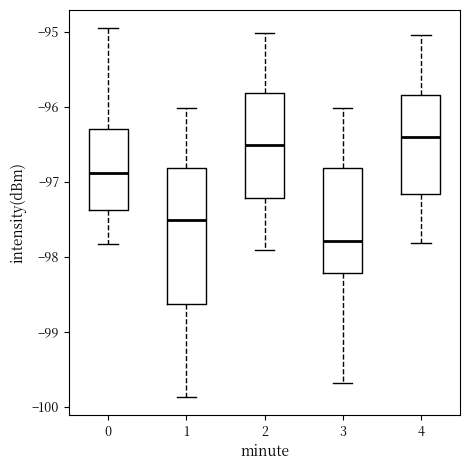

Comparing the boxes themselves (not the whiskers), which one is the tallest?

1